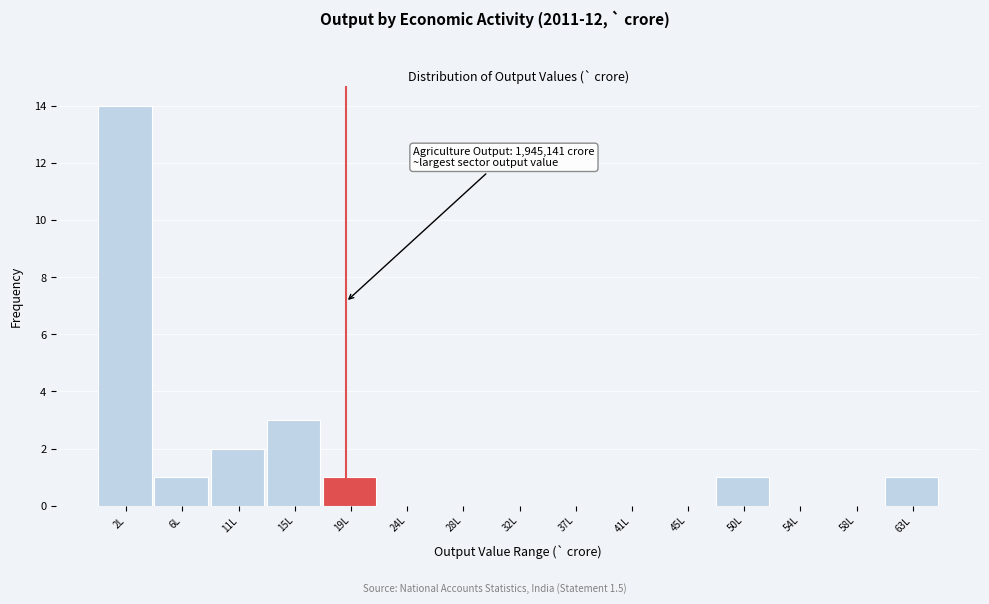

Reading left to right, list all the values displayed in this chart.

2L=14	6L=1	11L=2	15L=3	19L=1	24L=0	28L=0	32L=0	37L=0	41L=0	45L=0	50L=1	54L=0	58L=0	63L=1